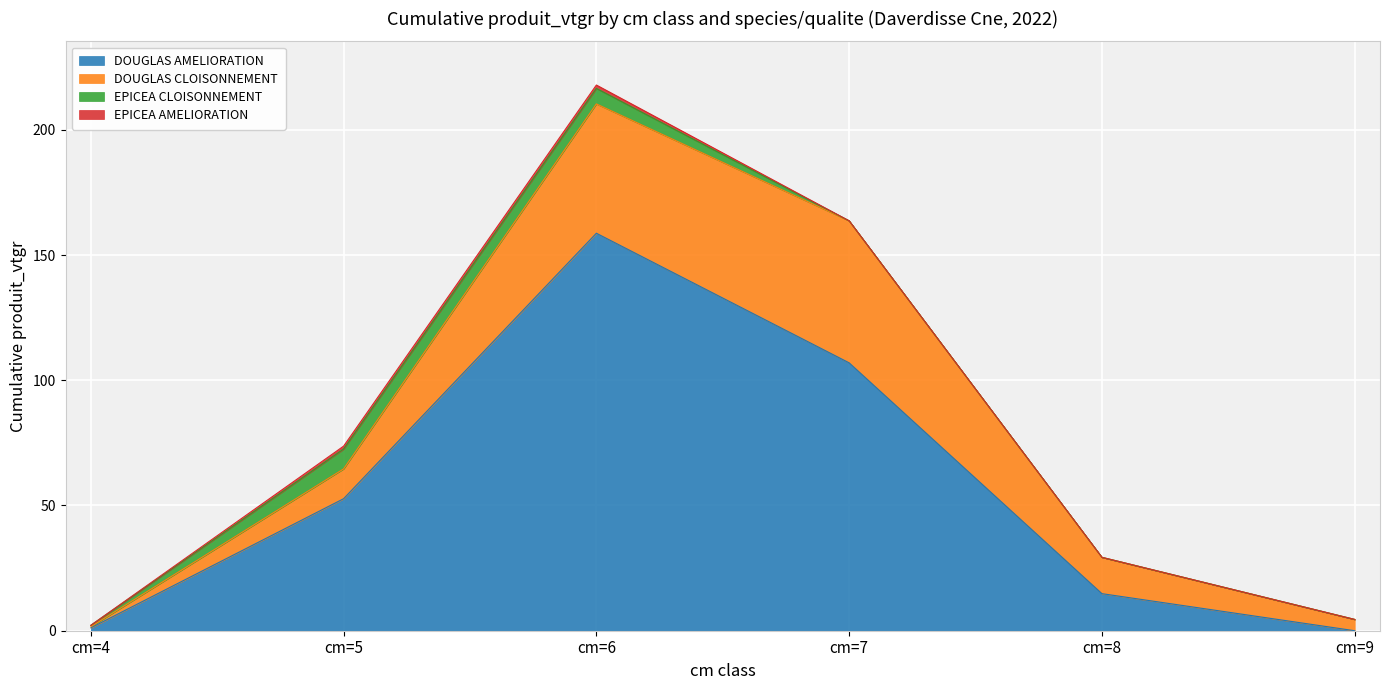

Which series has the largest total across all categories?

DOUGLAS AMELIORATION